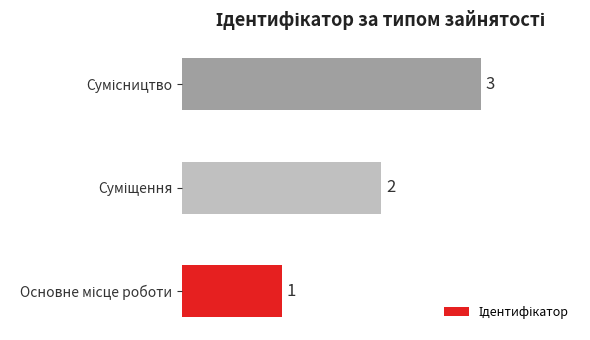

Count the values in the range 1 to 3.

3